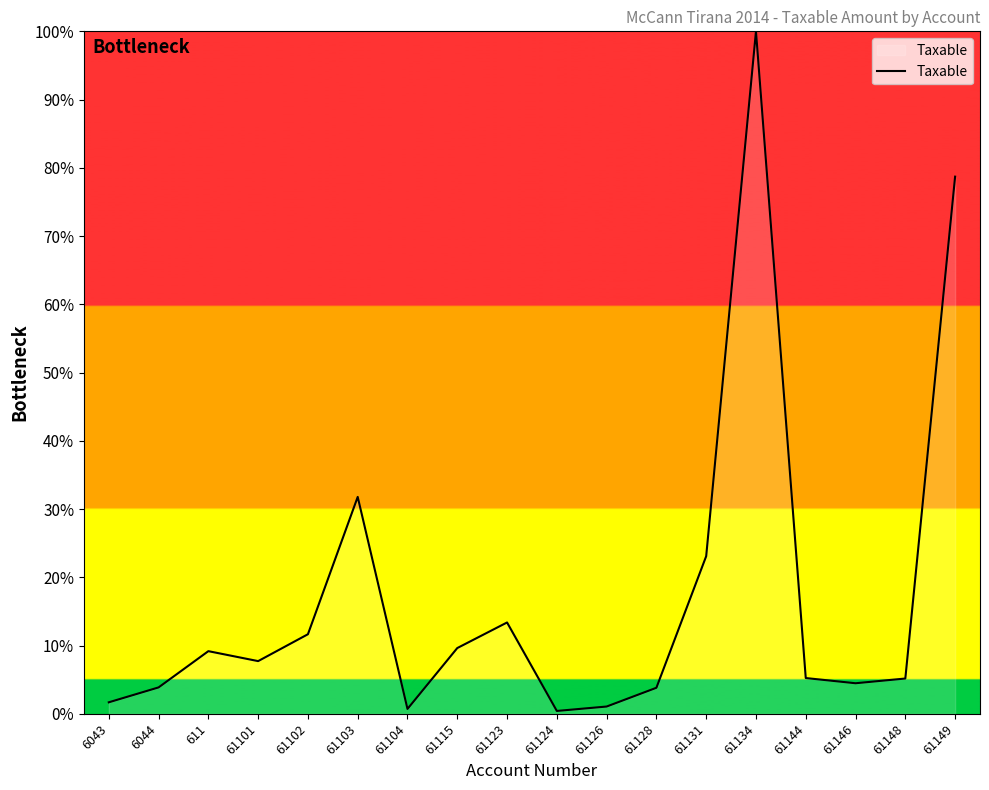

What is the average value?

17.3